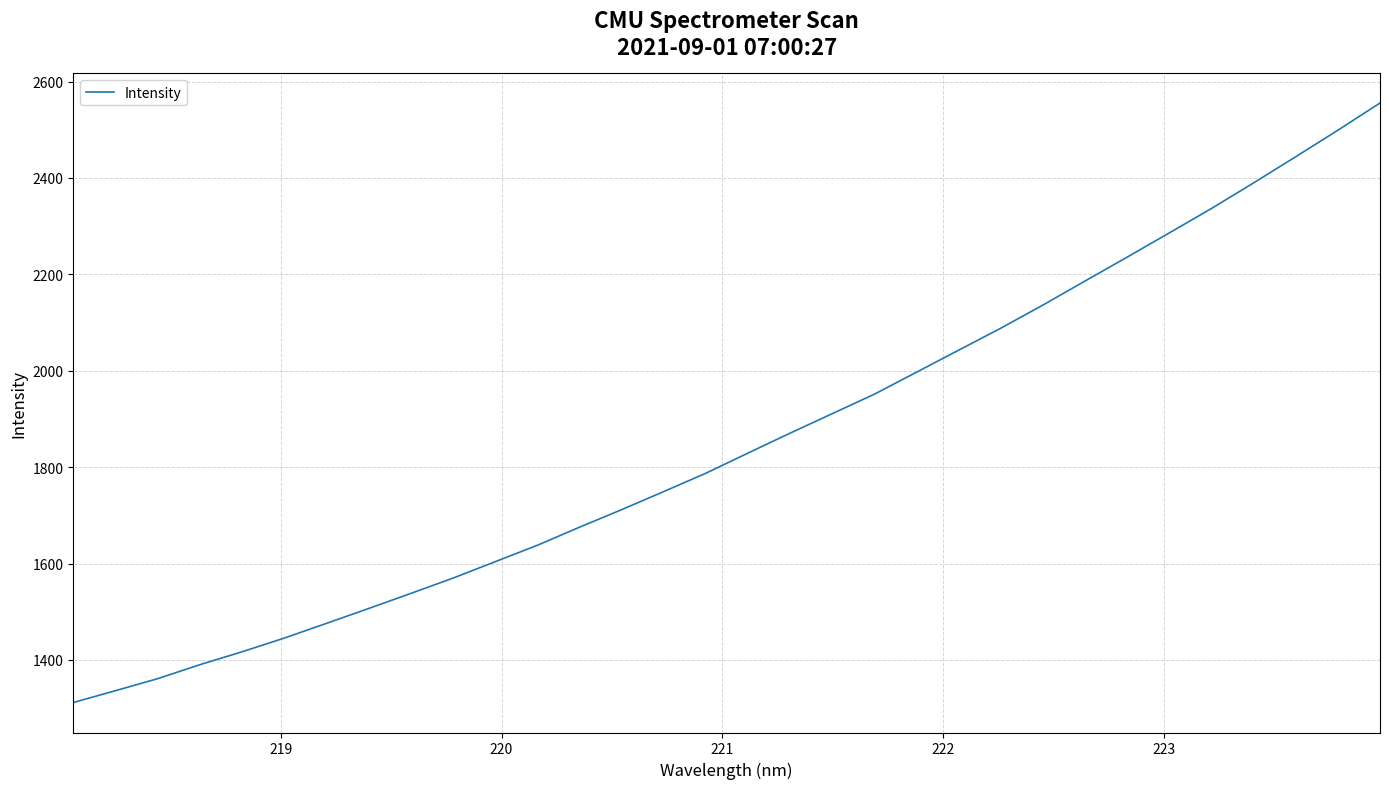

Reading left to right, extract all data points from this chart.

1311.6	1336.2	1361.2	1390.1	1416.9	1445.3	1475.9	1506.7	1538.0	1569.7	1603.8	1637.9	1675.4	1711.8	1749.4	1787.5	1829.3	1870.7	1911.1	1951.5	1997.2	2042.9	2088.4	2136.5	2186.4	2235.9	2286.2	2336.7	2389.9	2444.1	2499.0	2555.4